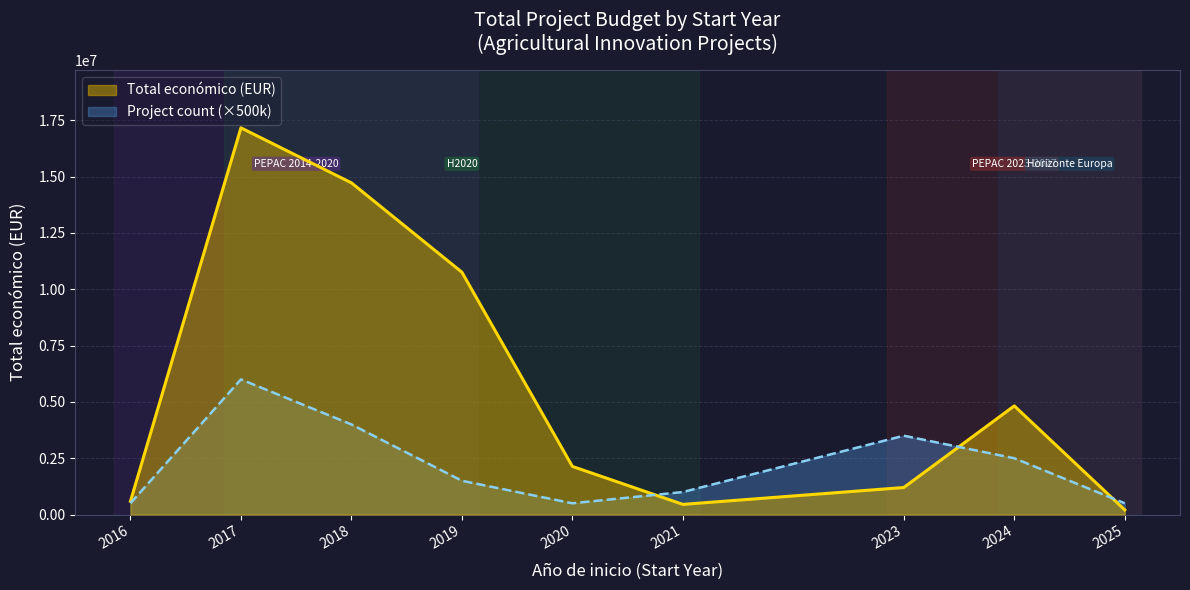

Between 2017 and 2020, which is larger?

2017